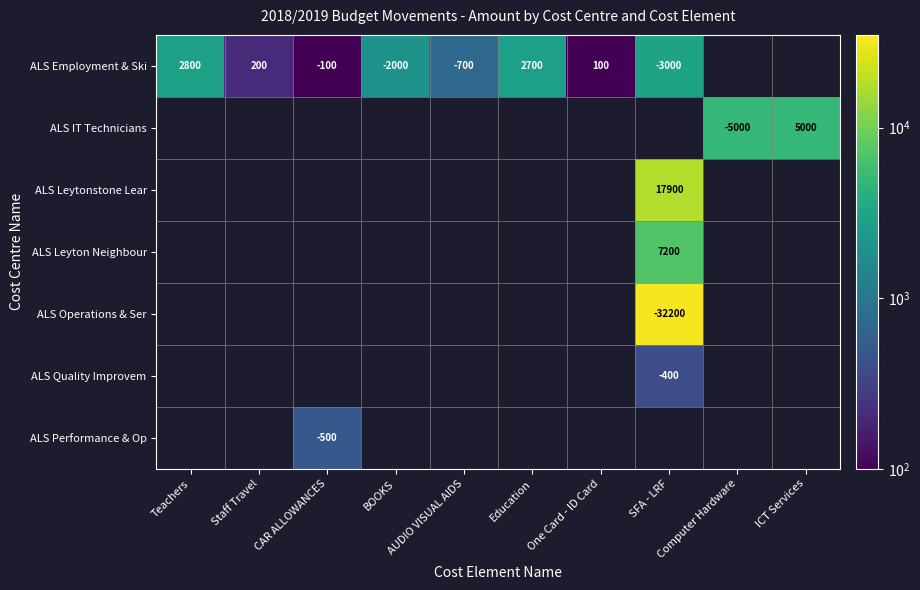

Which category has the highest value across all series?

SFA - LRF